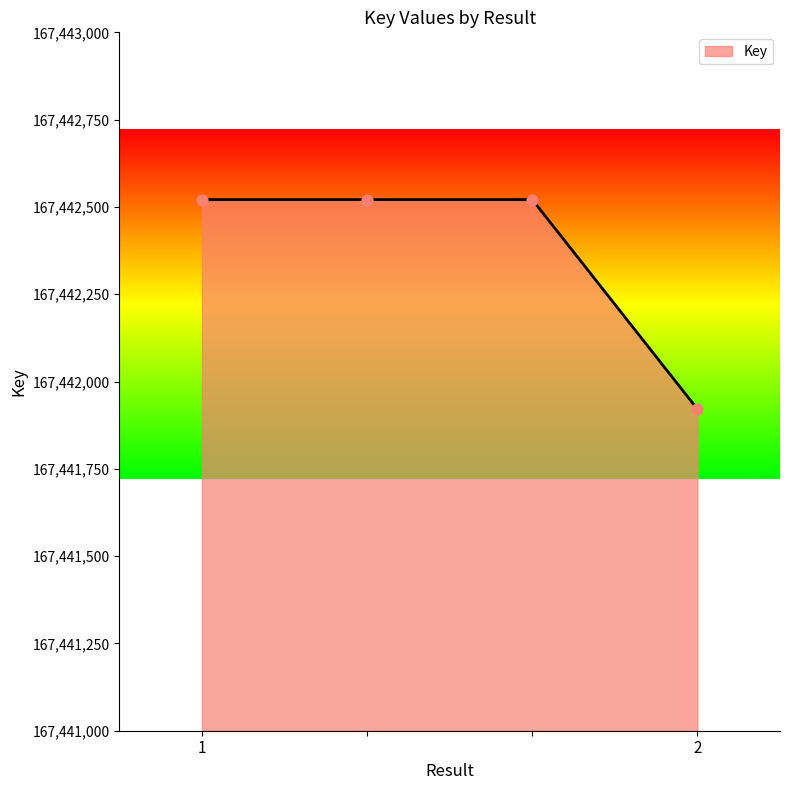

What is the average value?

167442371